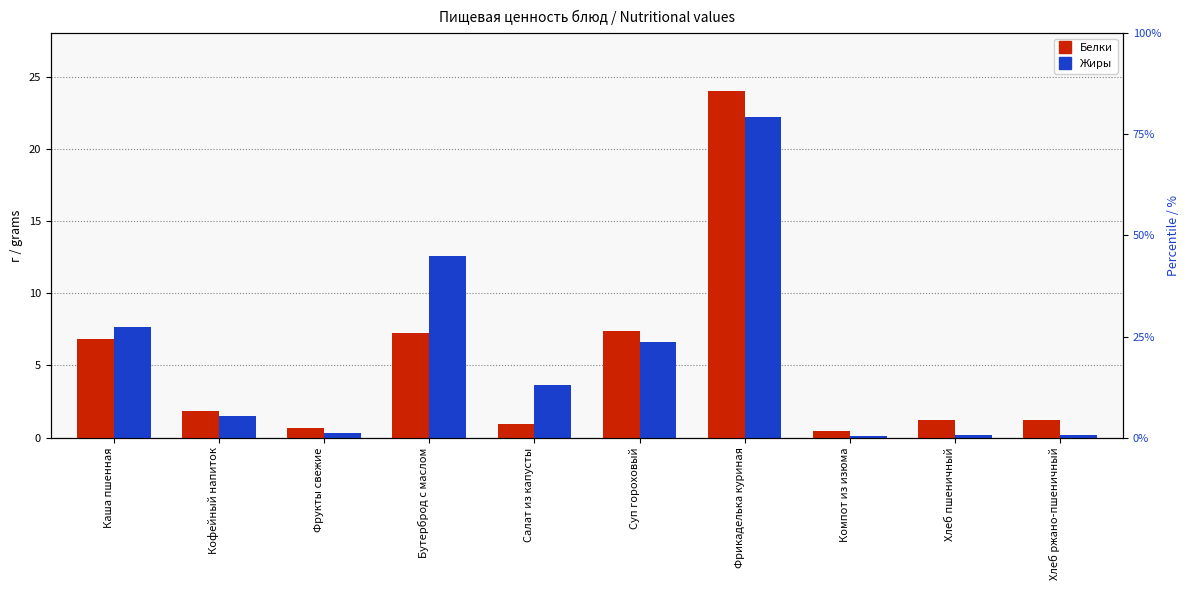

Where is Белки nearest to the value 12?

Суп гороховый